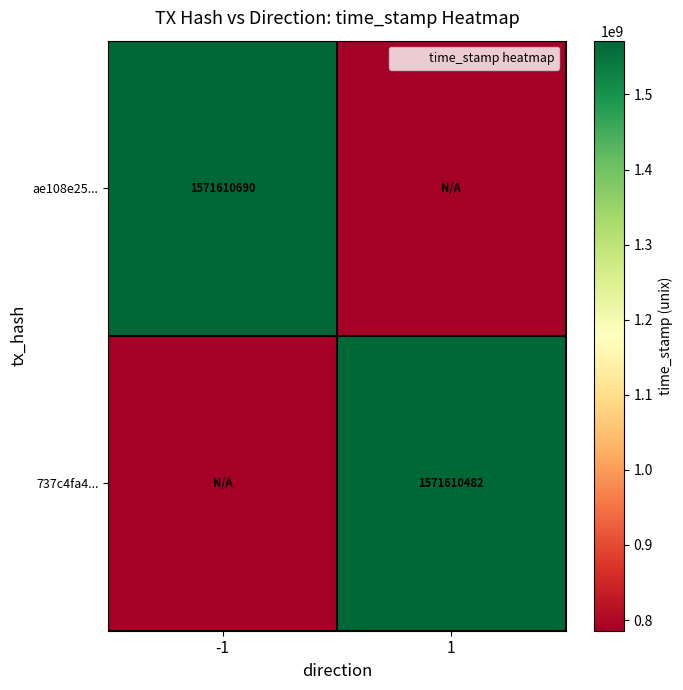

The 737c4fa4... series shows 1571610482 at 1. True or false?

True